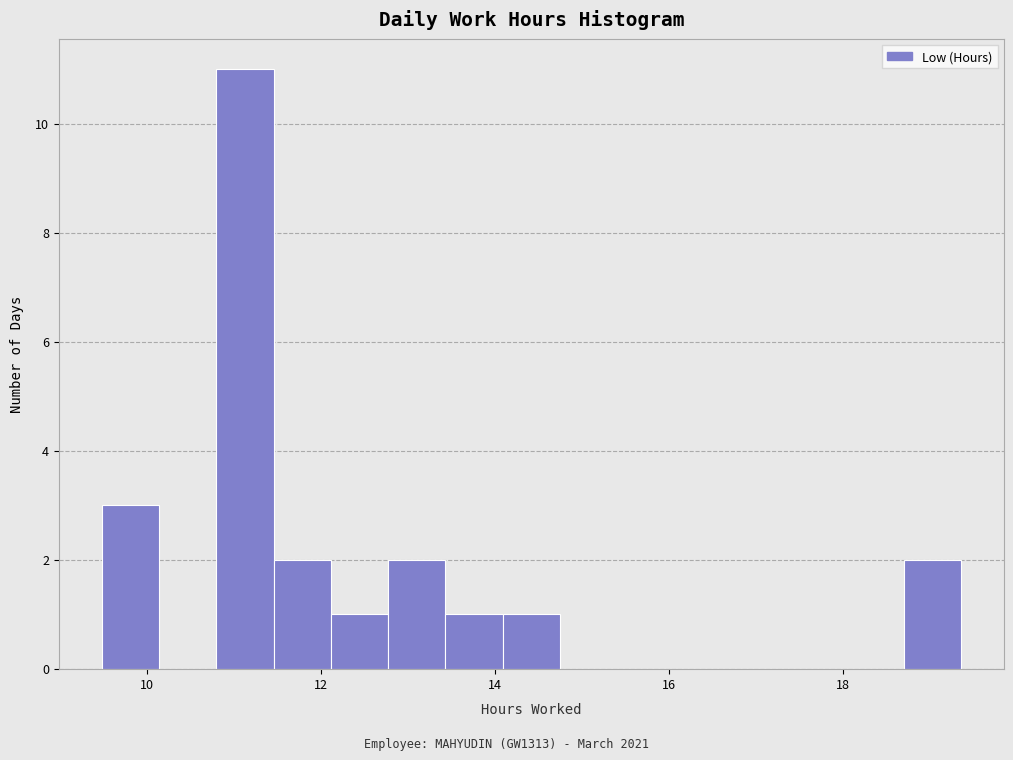

Read against the x-axis, roughly where is the centre of the tallest bar?

11.2